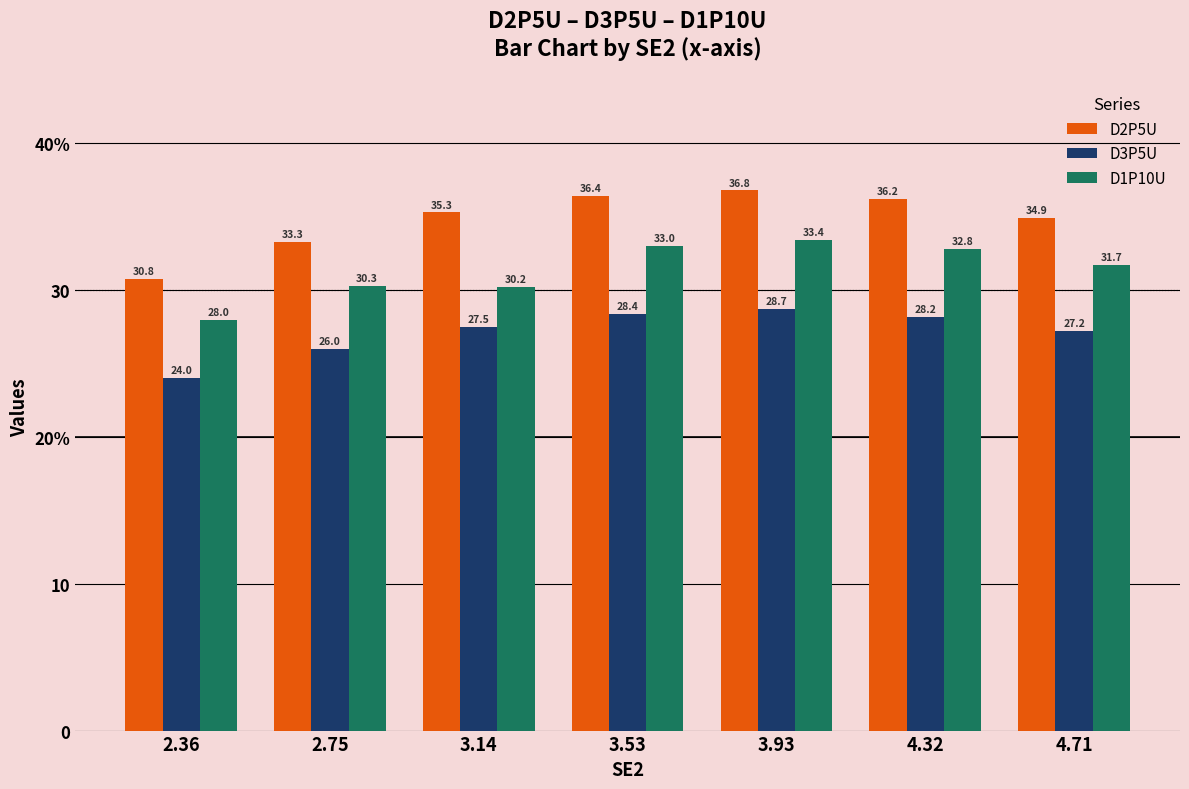

Reading left to right, what are all the values shown in this chart?

D2P5U: 30.8	33.3	35.3	36.4	36.8	36.2	34.9
D3P5U: 24.0	26.0	27.5	28.4	28.7	28.2	27.2
D1P10U: 28.0	30.3	30.2	33.0	33.4	32.8	31.7